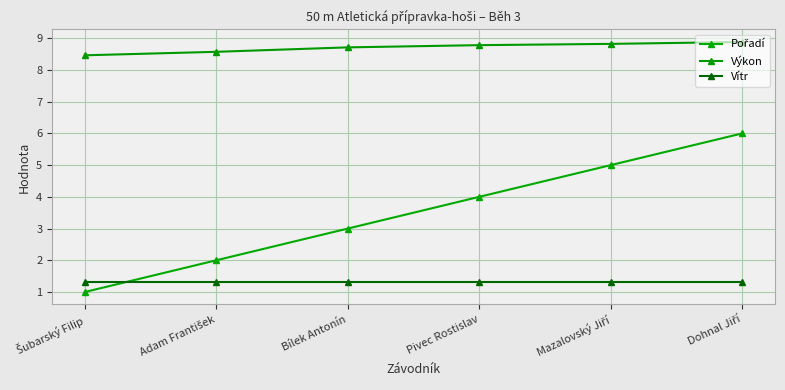

Does the chart have visible grid lines?

Yes